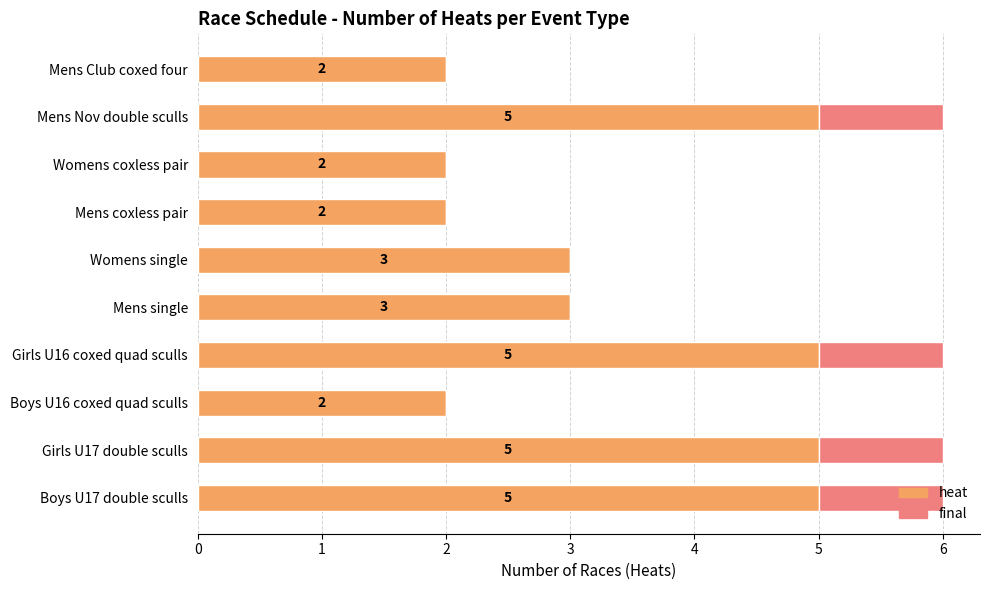

What is the total value across all series at Mens single?

3